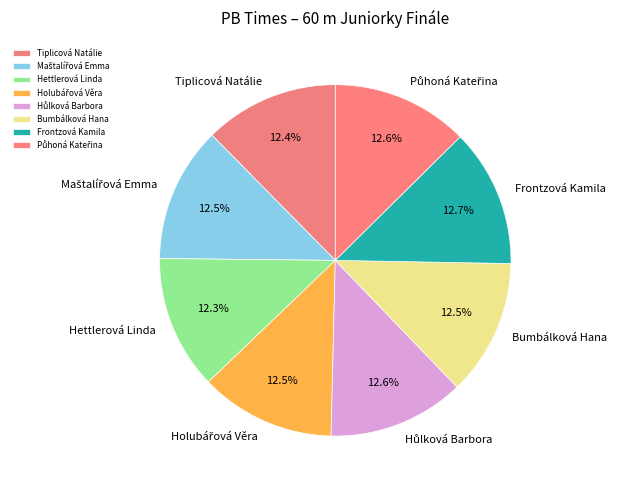

Does any single category account for the majority?

No